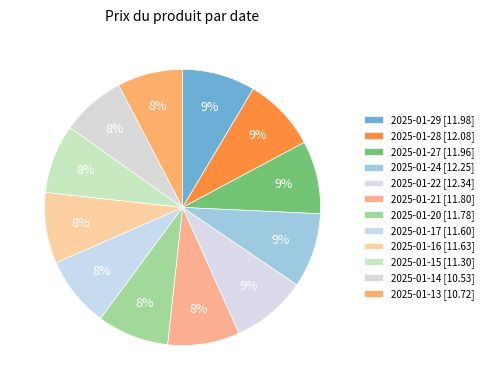

To the nearest percent, what is the average slice percentage?

8%